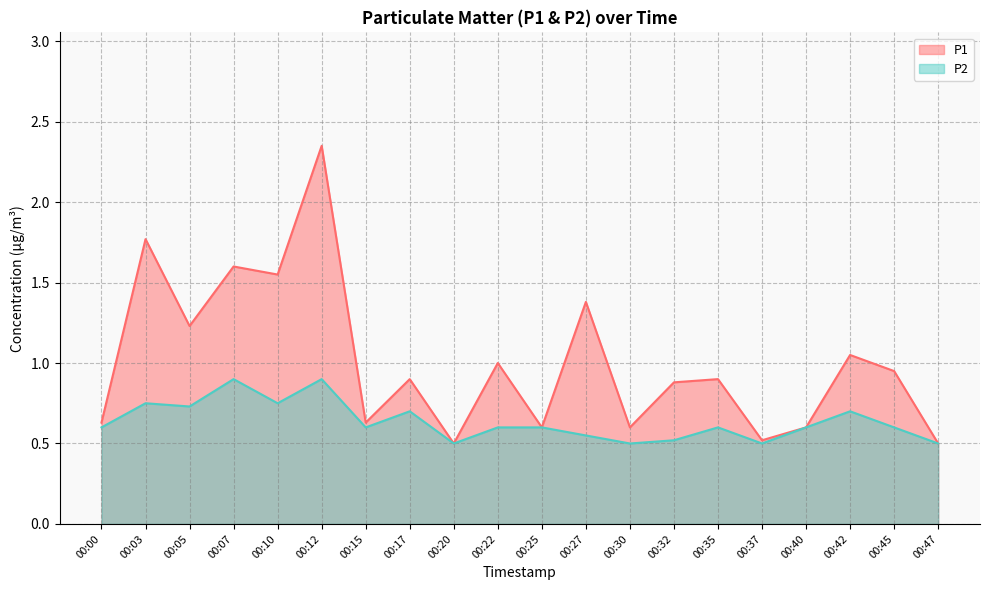

What is the difference between the P2 values at 00:10 and 00:37?

0.2